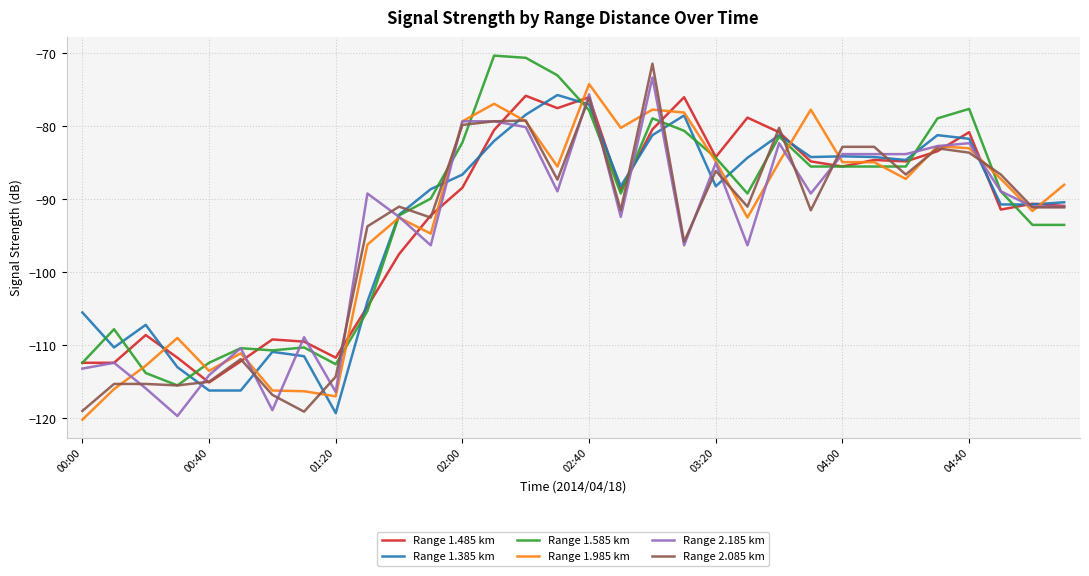

What is the greatest value displayed?

-70.3